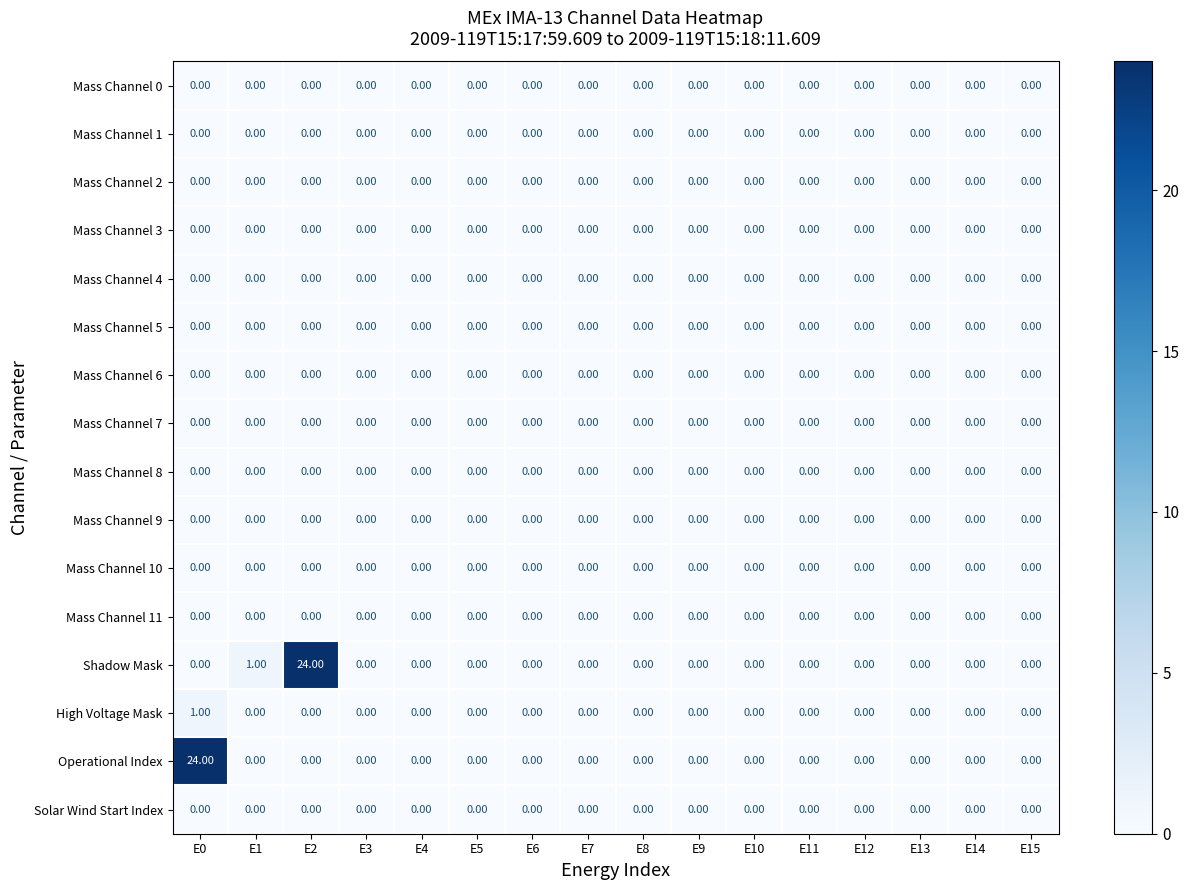

Between E0 and E3, which series saw the biggest shift?

Operational Index